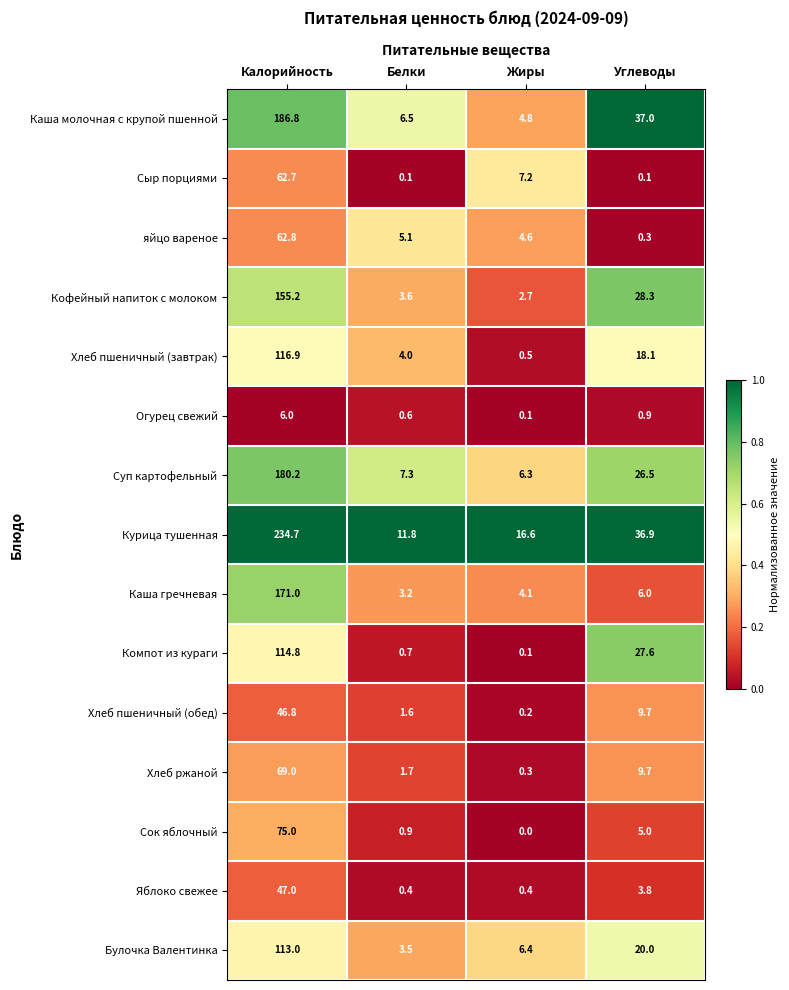

True or false: Компот из кураги has a value of 114.8 at Калорийность.

True